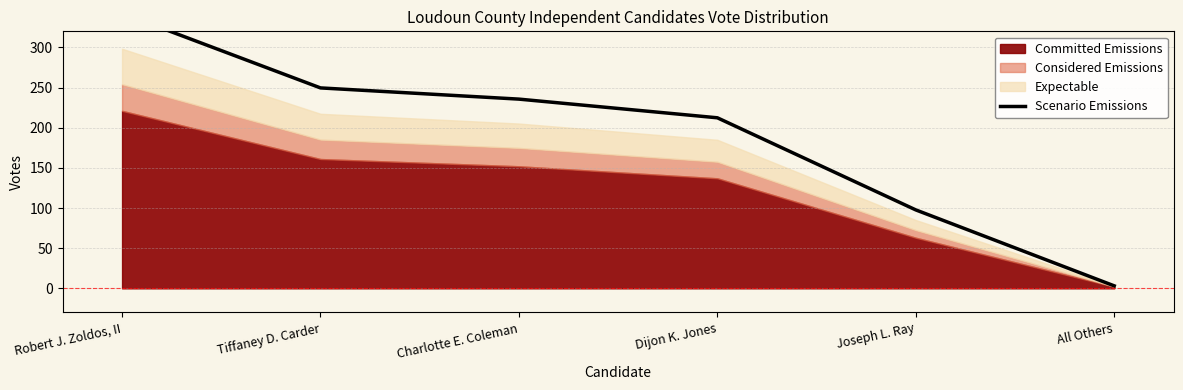

What is the label of the 1st point from the left?

Robert J. Zoldos, II